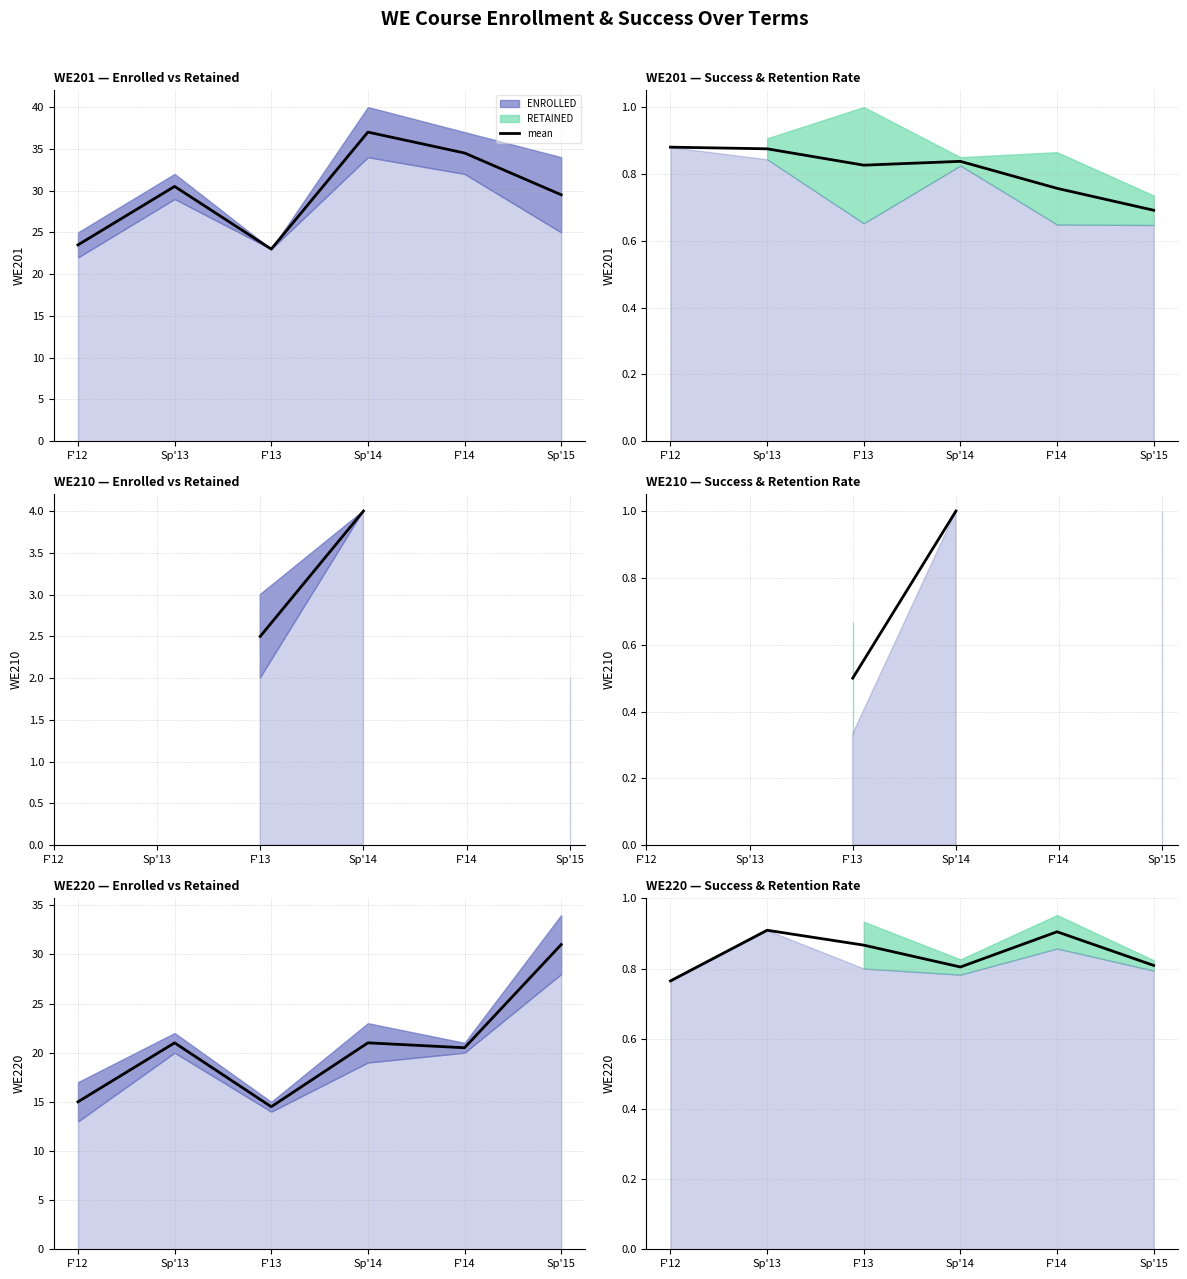

What is the difference between the maximum and minimum values?

0.1